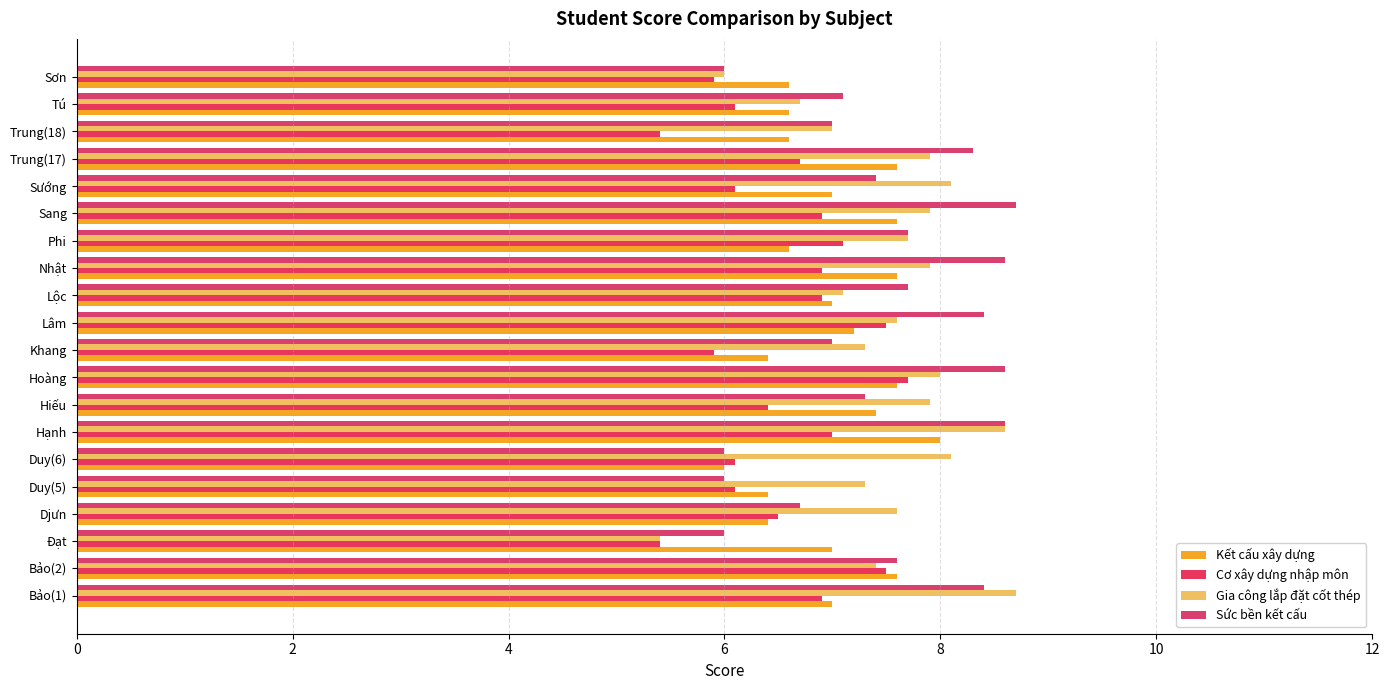

How many series are shown in this chart?

4